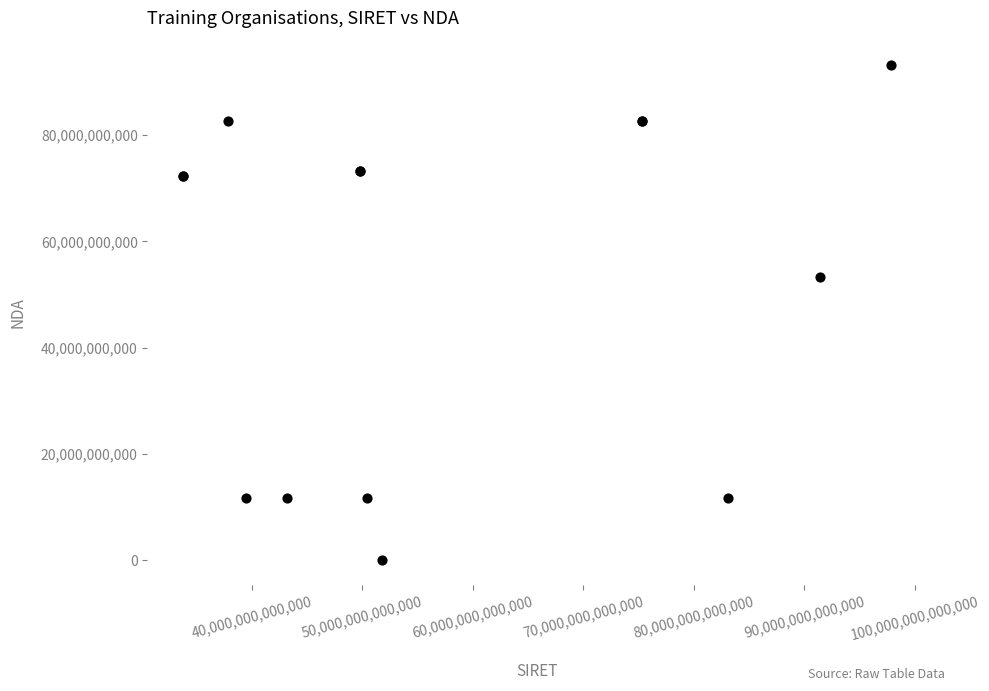

What Y value in the scatter plot is closest to 46566108106?

53351171135